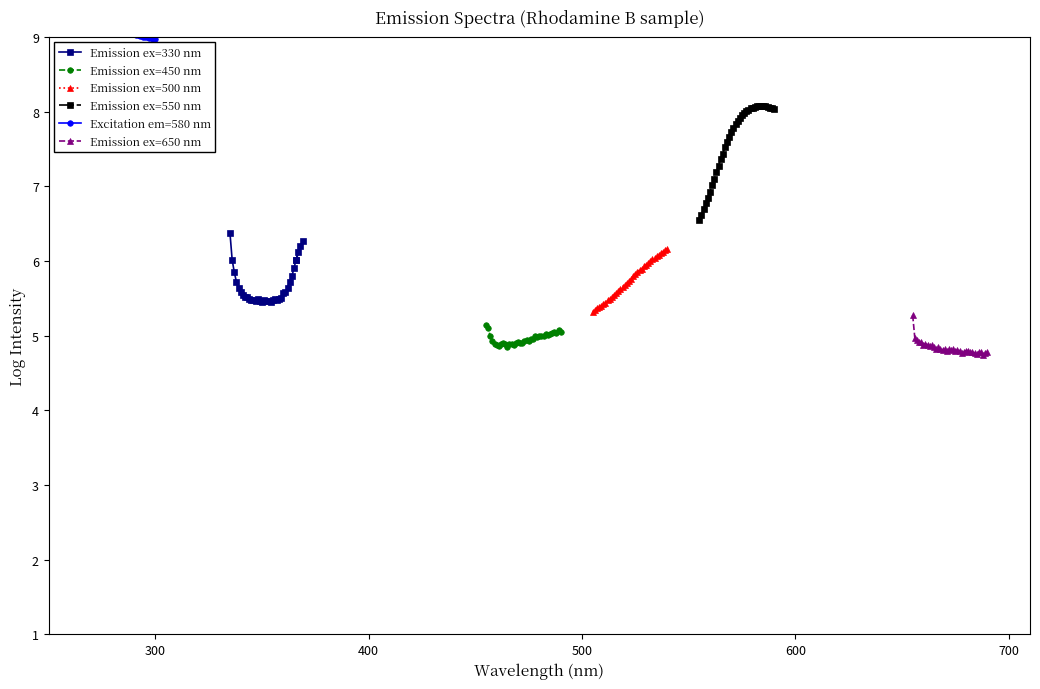

True or false: Emission ex=650 nm and Emission ex=550 nm intersect in this chart.

False